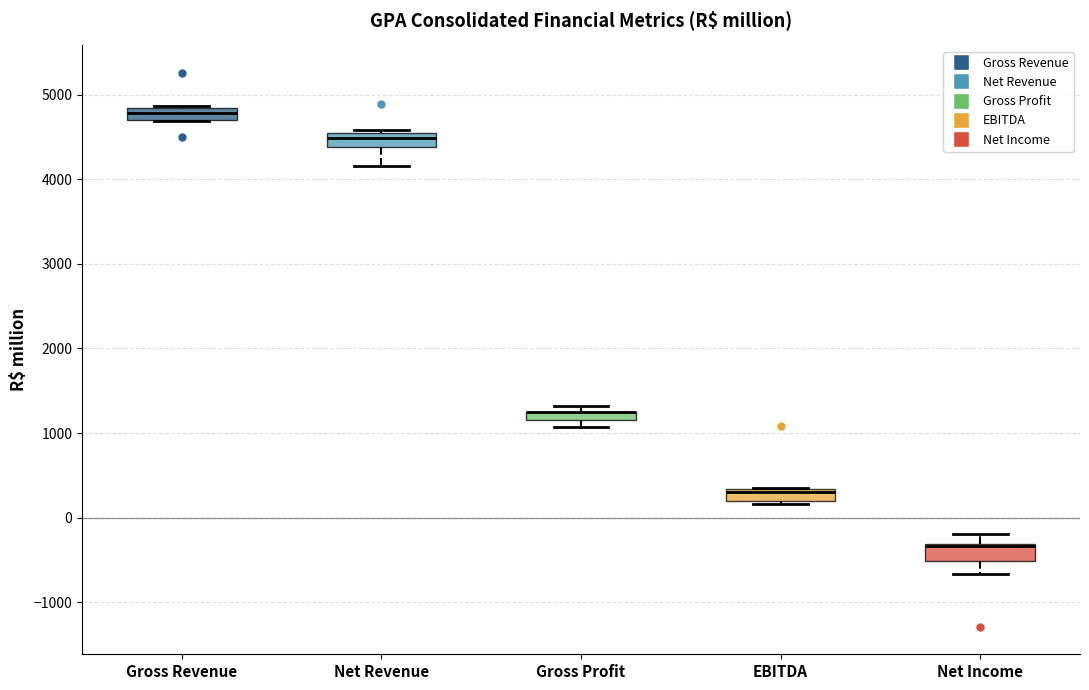

Where is the lower edge of the box for Gross Revenue on the y-axis? The values are not printed on the chart, so give them approximately, as read against the axis.

4700